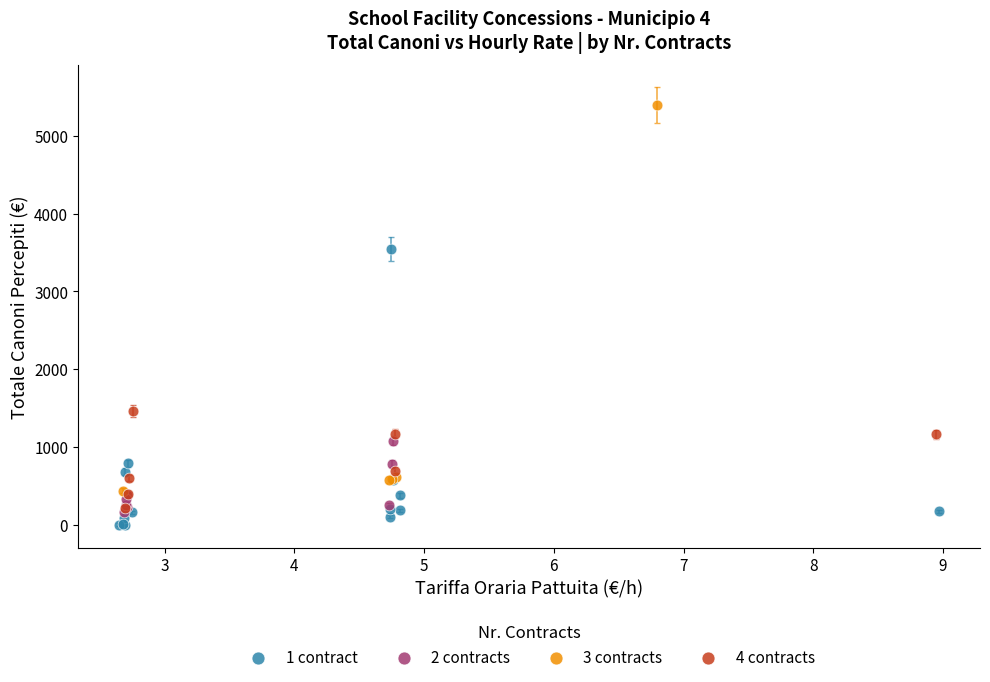

Which series has the widest spread of Y values?

3 contracts